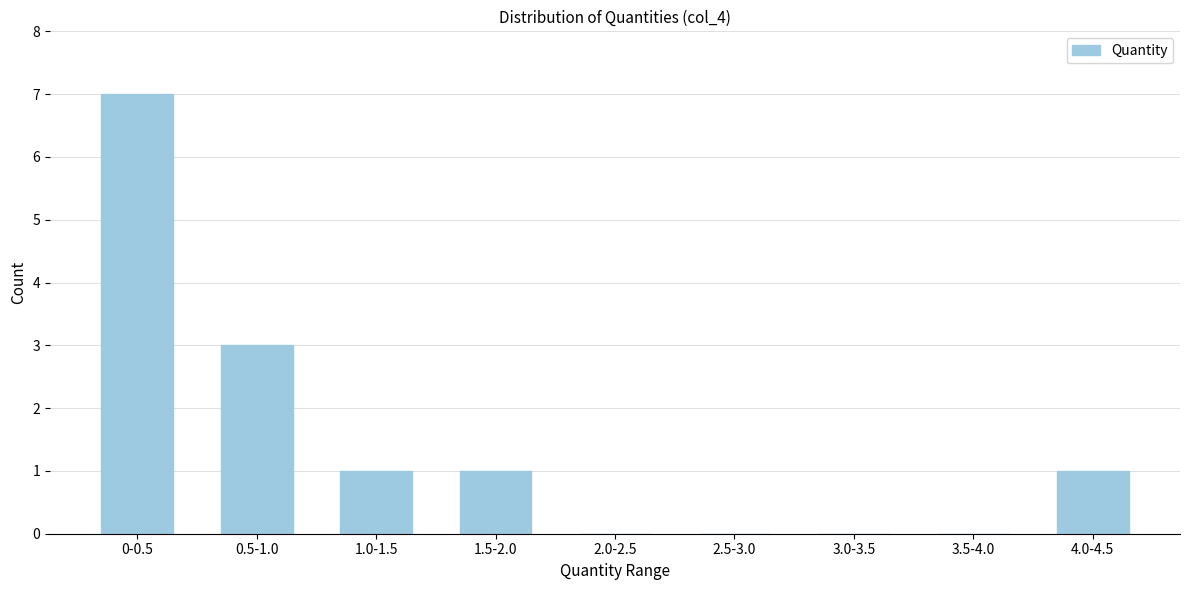

Reading left to right, transcribe all the data shown in this chart.

0-0.5=7	0.5-1.0=3	1.0-1.5=1	1.5-2.0=1	2.0-2.5=0	2.5-3.0=0	3.0-3.5=0	3.5-4.0=0	4.0-4.5=1